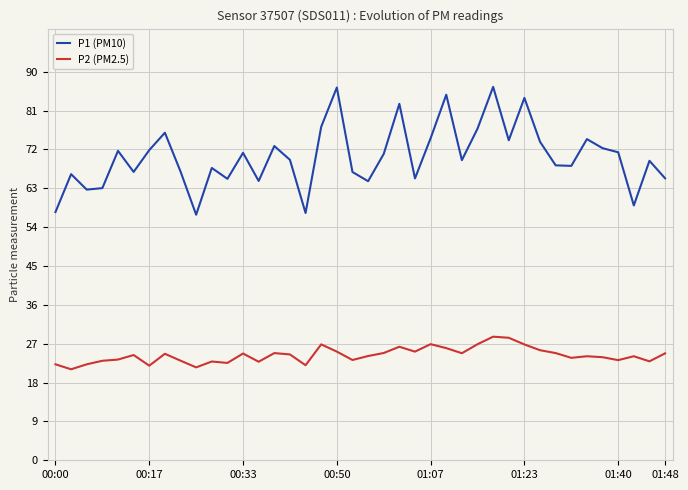

What is the greatest value displayed?

86.5